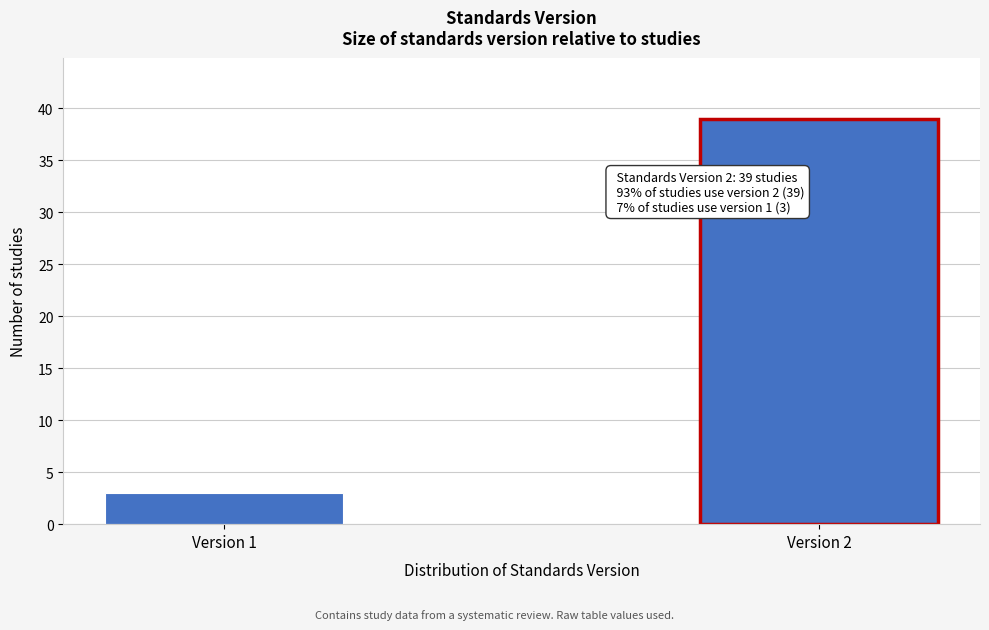

Reading left to right, extract all data points from this chart.

3	39